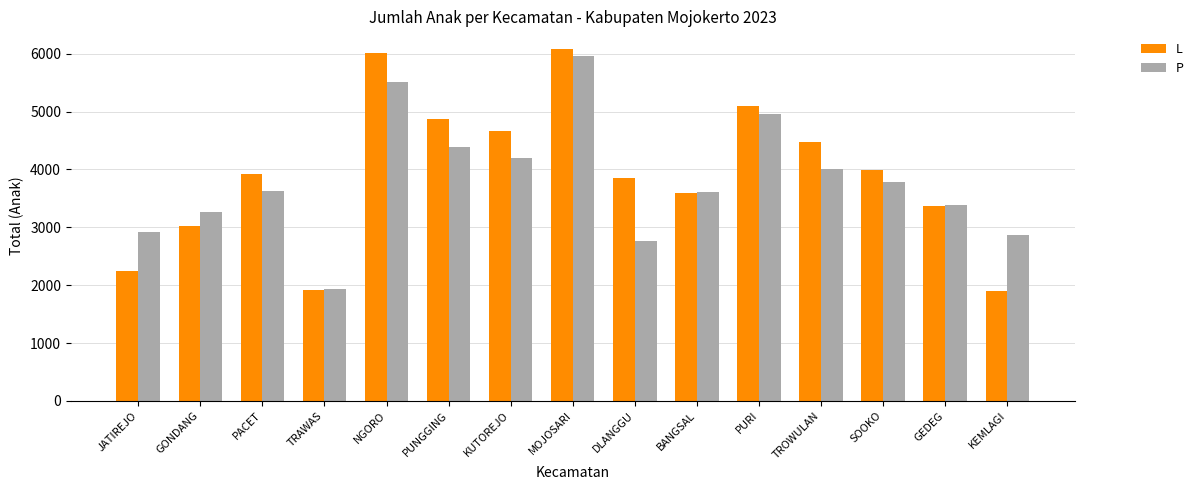

What is the minimum value shown in the chart?

1900